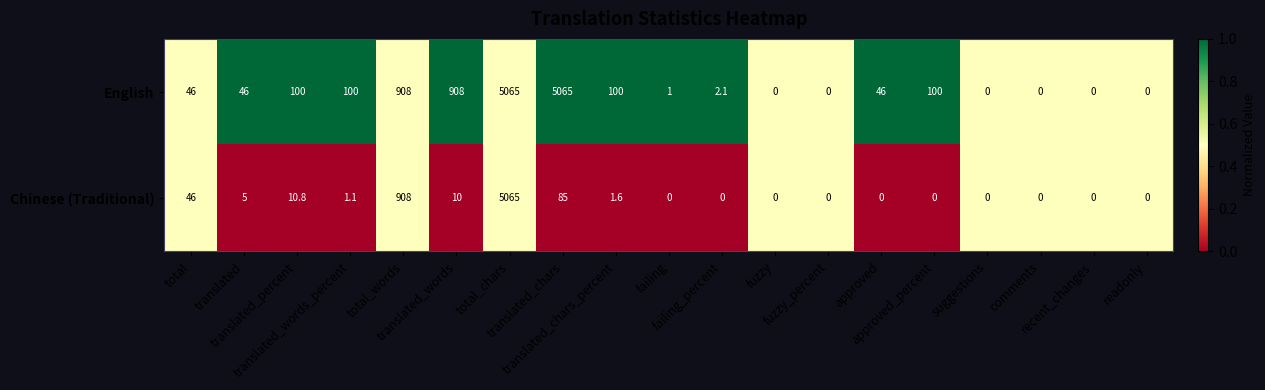

Rank the series by their average value, from highest to lowest.

English, Chinese (Traditional)